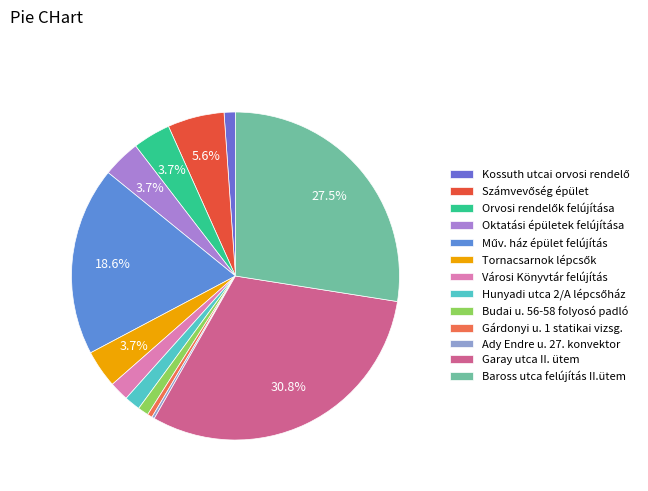

To the nearest percent, what percentage of the pie is Városi Könyvtár felújítás?

2%